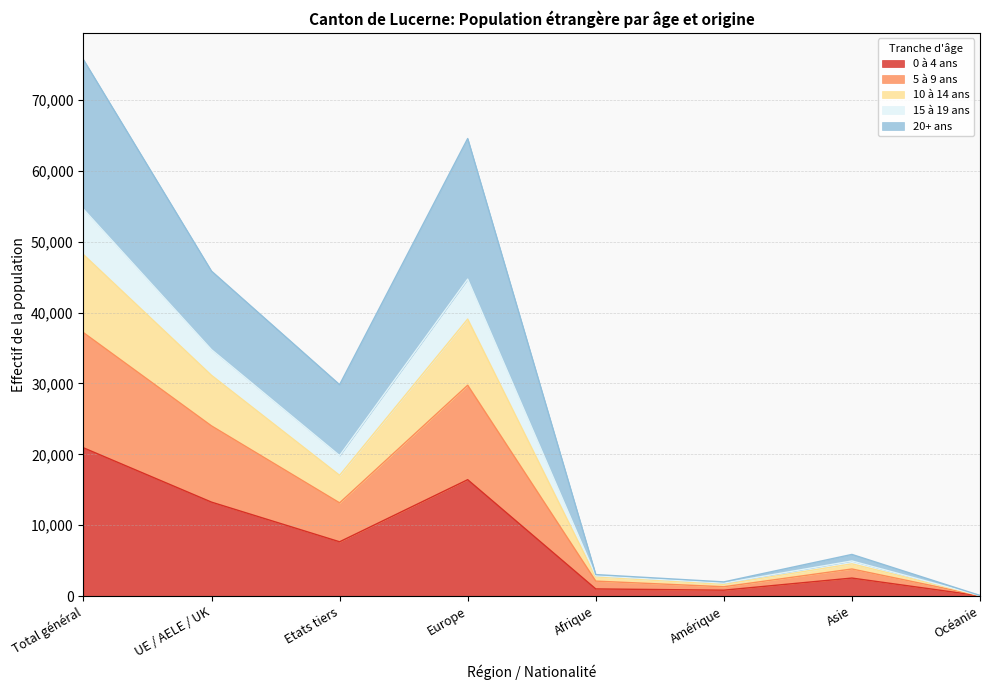

At which category is the sum across all series the highest?

Total général